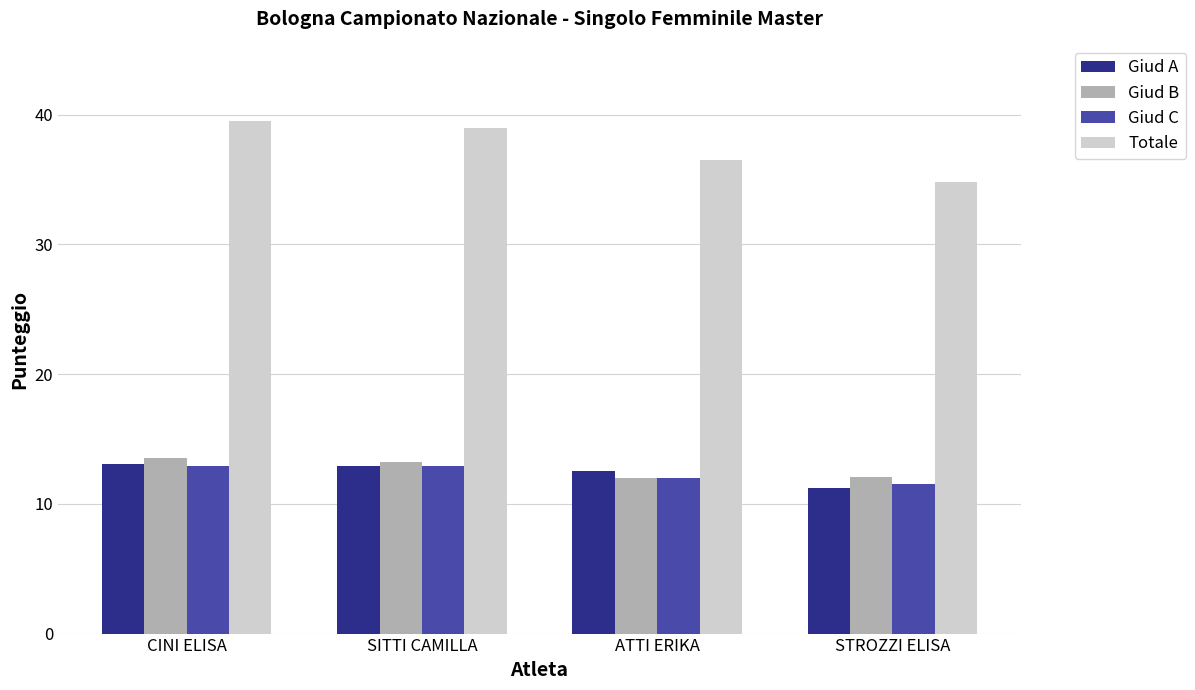

The Giud A series shows 21.9 at ATTI ERIKA. True or false?

False